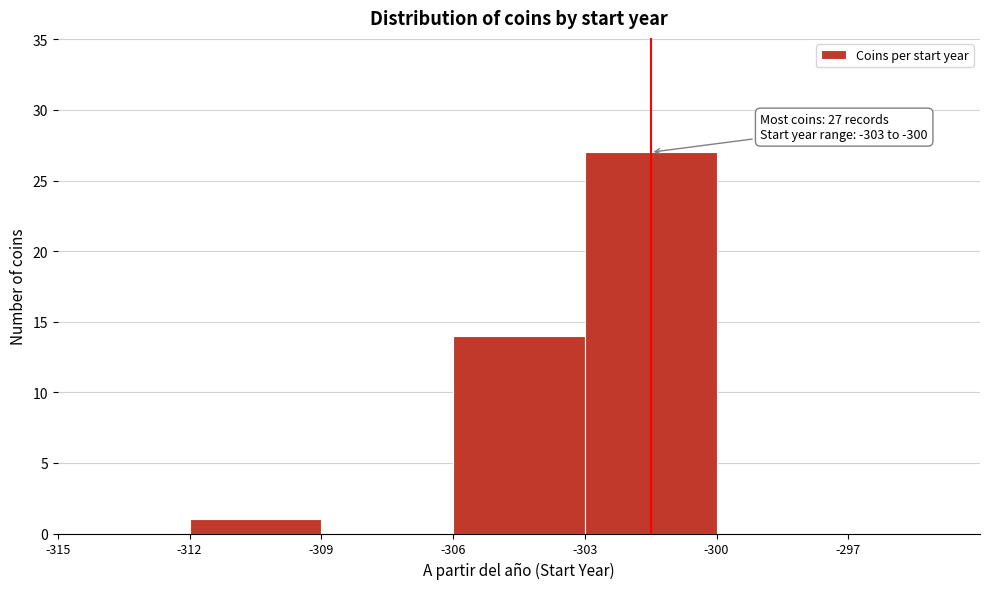

Which range on the x-axis has the tallest bar?

-303 to -300